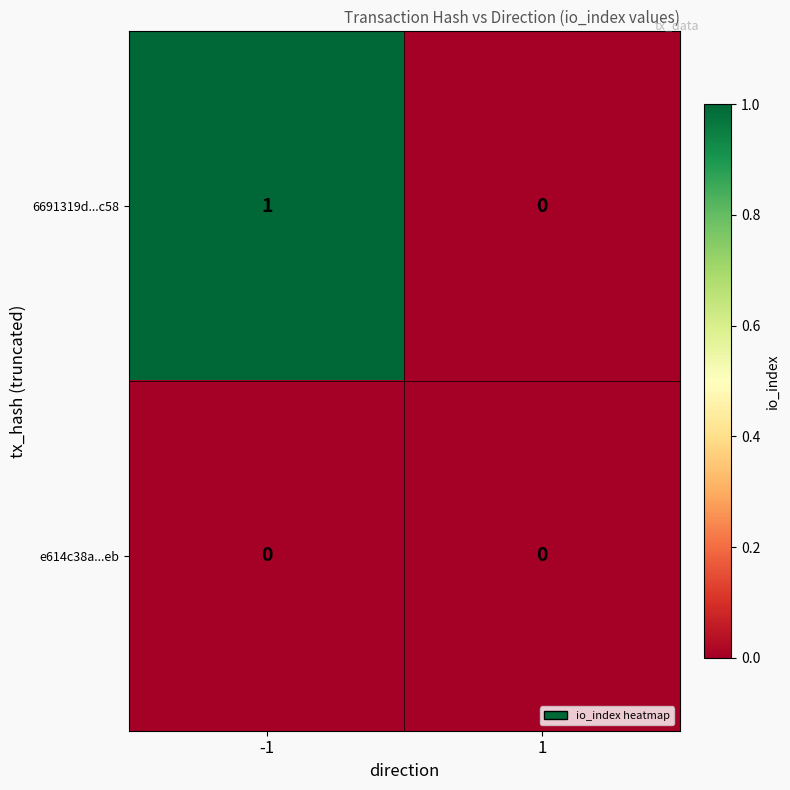

Is it true that 6691319d...c58 equals 1 at -1?

True